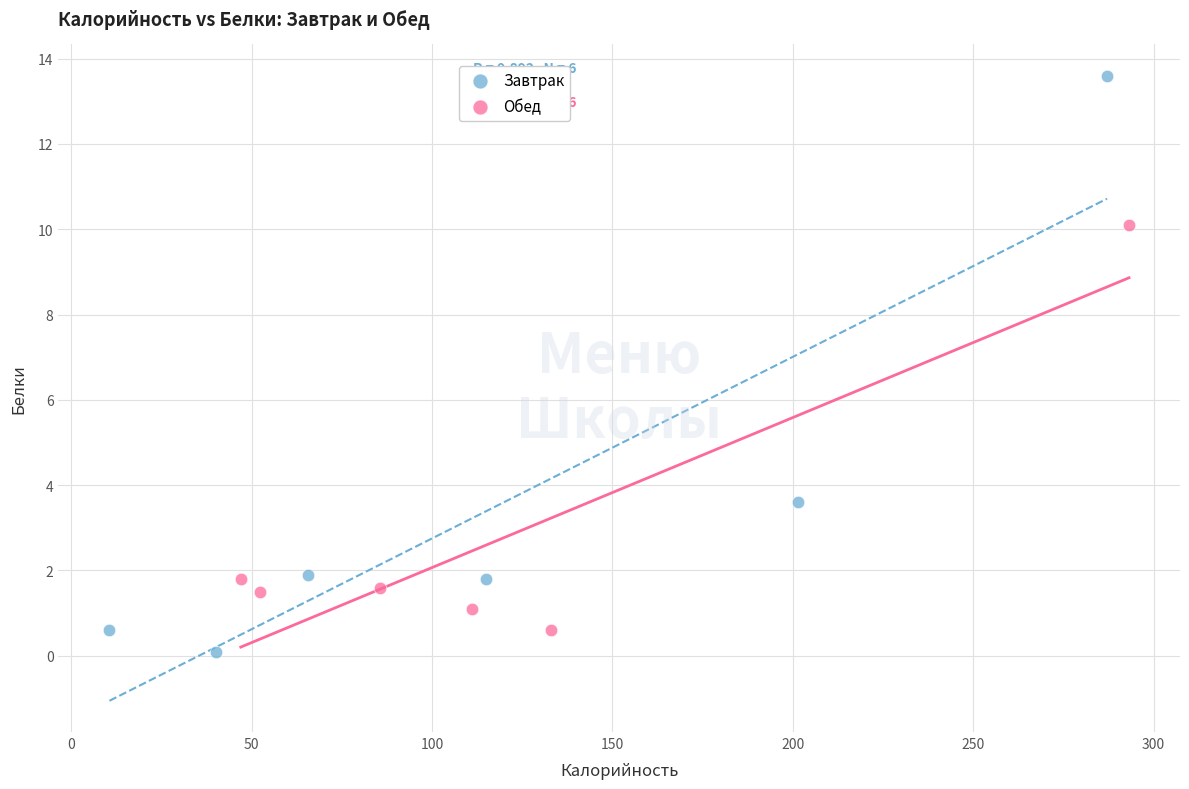

Which series contains the highest Y value?

Завтрак